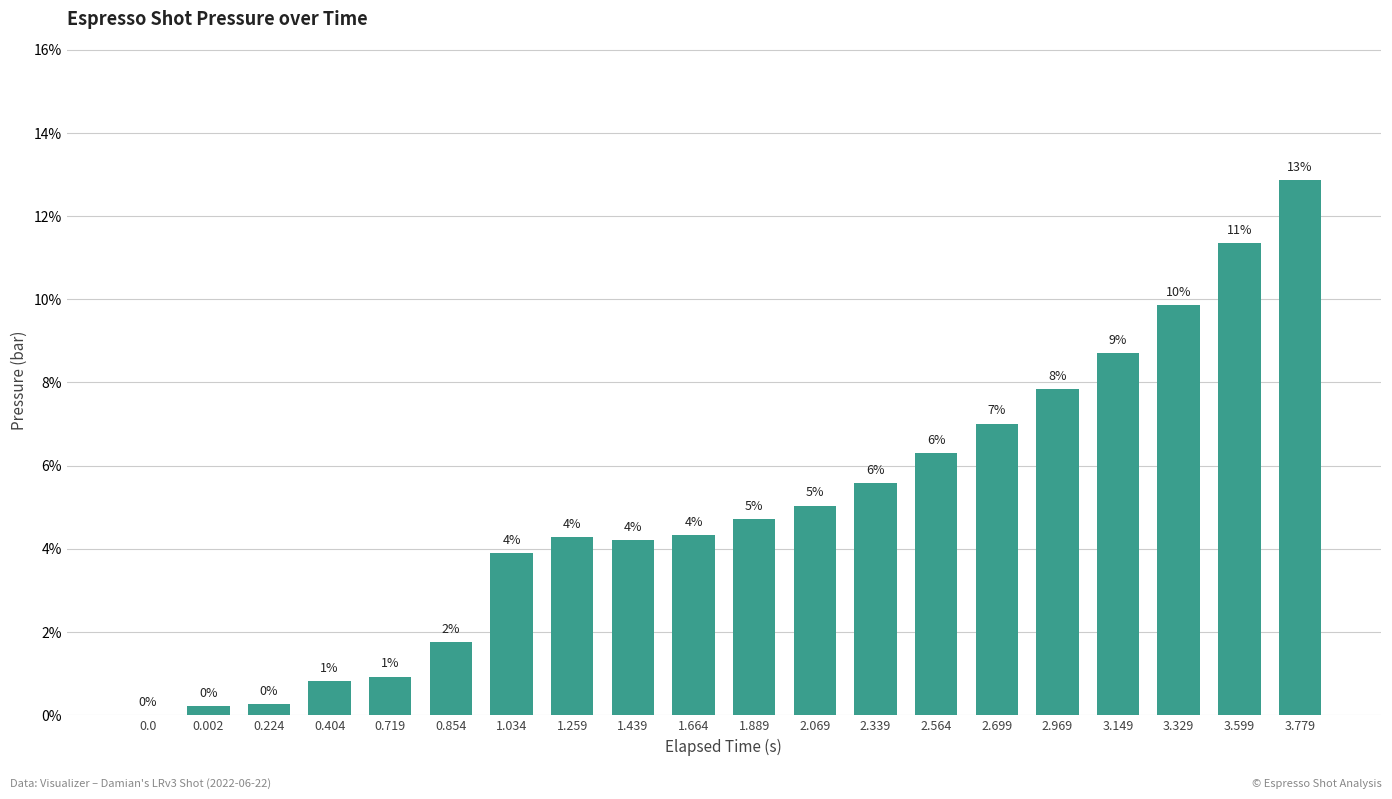

What is the average value?

5.0